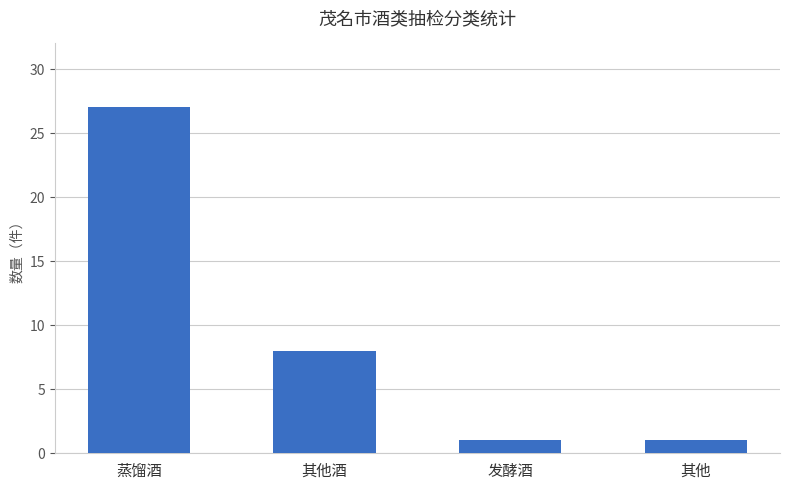

What is the change in value from 蒸馏酒 to 其他?

-26